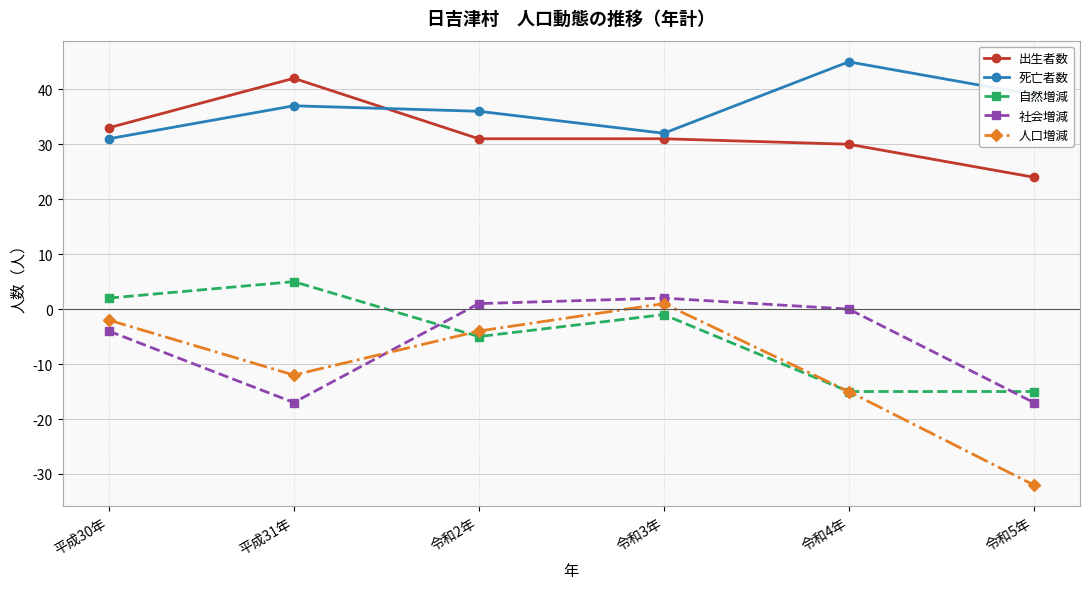

True or false: 死亡者数 has a value of 45 at 令和4年.

True